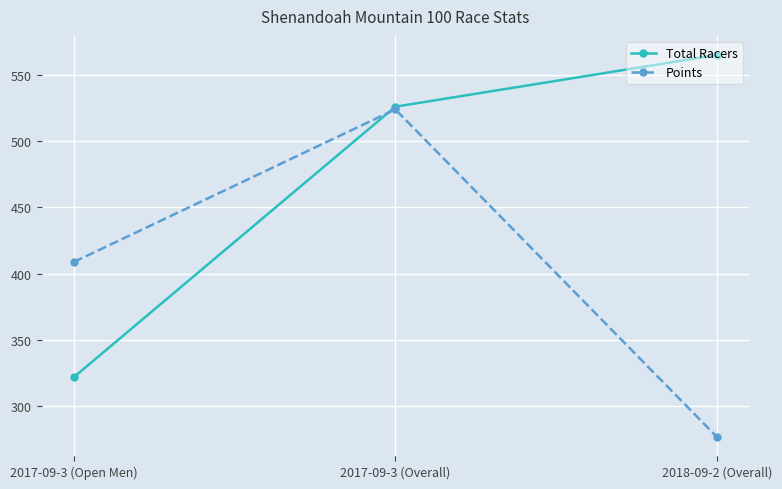

What is the difference between the maximum and second lowest values in the Points series?

115.1